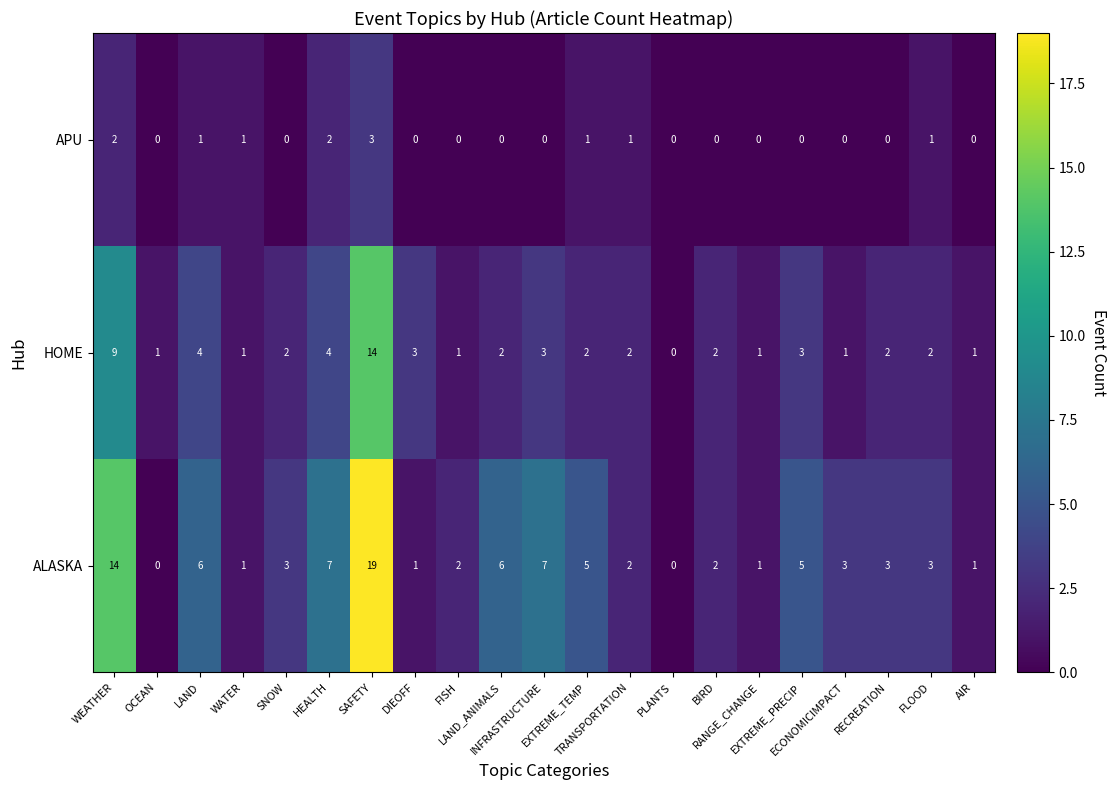

How many categories are shown in the chart?

21